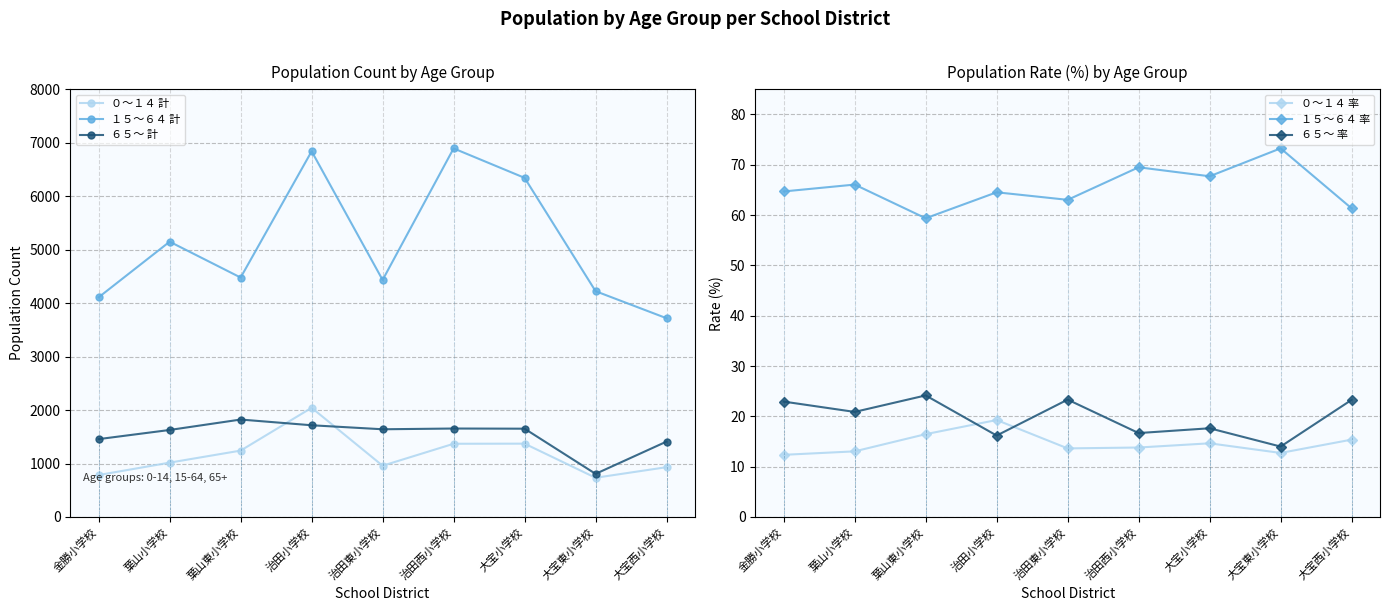

Reading left to right, list all the values displayed in this chart.

０～１４ 計: 金勝小学校=785.0	葉山小学校=1017.0	葉山東小学校=1242.0	治田小学校=2043.0	治田東小学校=959.0	治田西小学校=1370.0	大宝小学校=1372.0	大宝東小学校=734.0	大宝西小学校=932.0
１５～６４ 計: 金勝小学校=4110.0	葉山小学校=5150.0	葉山東小学校=4479.0	治田小学校=6841.0	治田東小学校=4434.0	治田西小学校=6895.0	大宝小学校=6344.0	大宝東小学校=4224.0	大宝西小学校=3718.0
６５～ 計: 金勝小学校=1457.0	葉山小学校=1628.0	葉山東小学校=1823.0	治田小学校=1716.0	治田東小学校=1641.0	治田西小学校=1655.0	大宝小学校=1652.0	大宝東小学校=807.0	大宝西小学校=1411.0
０～１４ 率: 金勝小学校=12.4	葉山小学校=13.0	葉山東小学校=16.5	治田小学校=19.3	治田東小学校=13.6	治田西小学校=13.8	大宝小学校=14.6	大宝東小学校=12.7	大宝西小学校=15.4
１５～６４ 率: 金勝小学校=64.7	葉山小学校=66.1	葉山東小学校=59.4	治田小学校=64.5	治田東小学校=63.0	治田西小学校=69.5	大宝小学校=67.7	大宝東小学校=73.3	大宝西小学校=61.3
６５～ 率: 金勝小学校=22.9	葉山小学校=20.9	葉山東小学校=24.2	治田小学校=16.2	治田東小学校=23.3	治田西小学校=16.7	大宝小学校=17.6	大宝東小学校=14.0	大宝西小学校=23.3